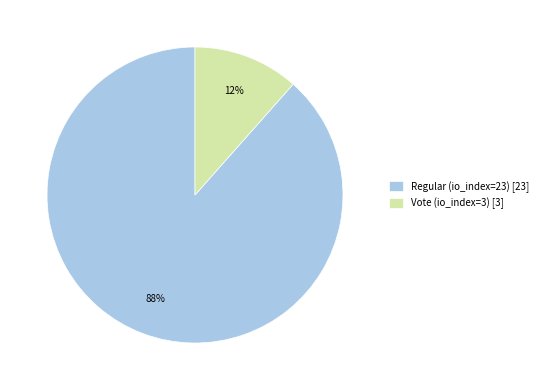

To the nearest percent, what is the combined percentage of Vote (io_index=3) [3] and Regular (io_index=23) [23]?

100%